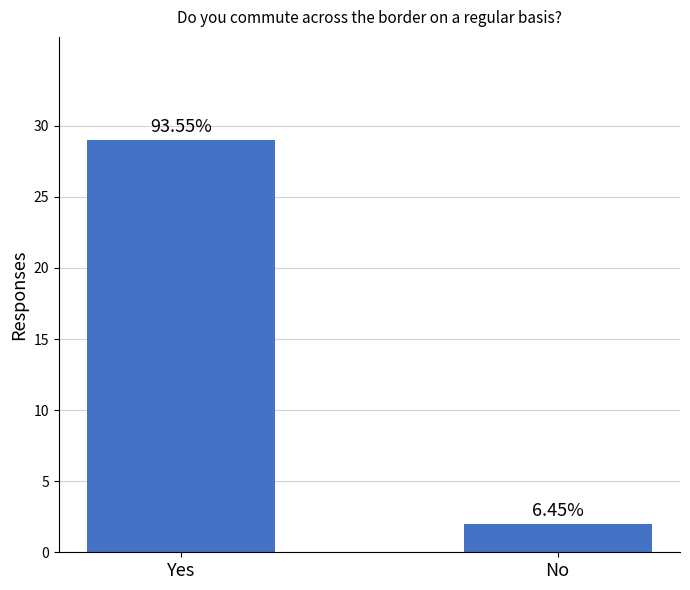

Does the chart contain any negative values?

No